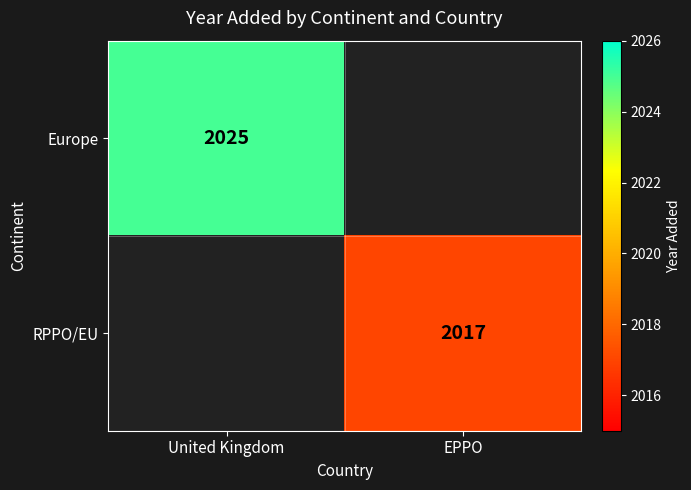

The Europe series shows 2783.8 at United Kingdom. True or false?

False